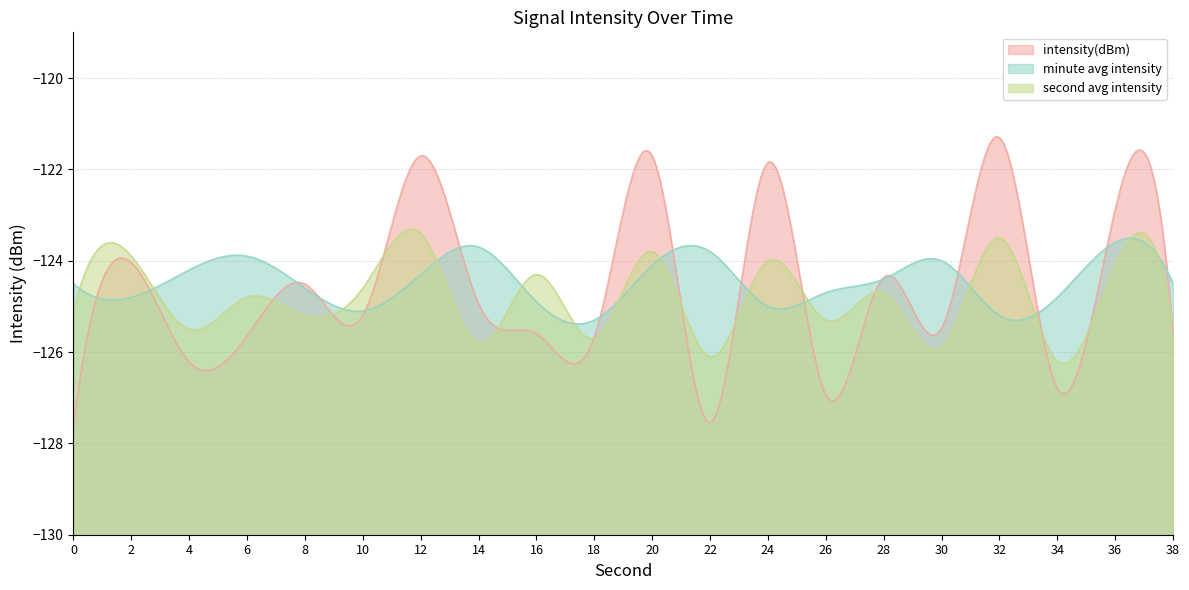

List the labels in order of value, largest first.

32, 20, 12, 24, 36, 2, 28, 8, 14, 10, 30, 16, 38, 6, 18, 4, 34, 26, 22, 0